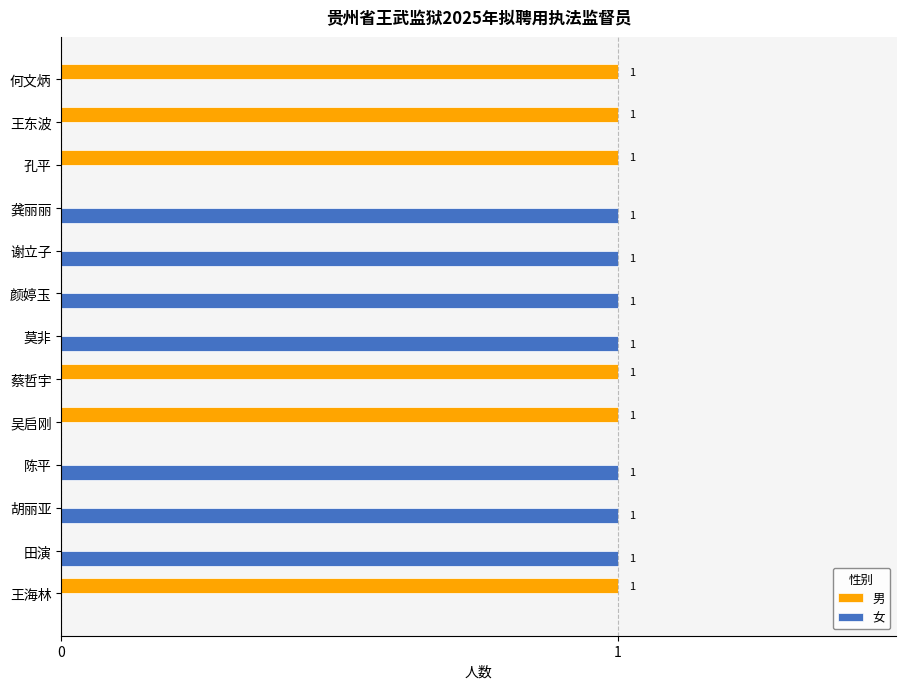

True or false: 男 has a value of 2 at 王海林.

False